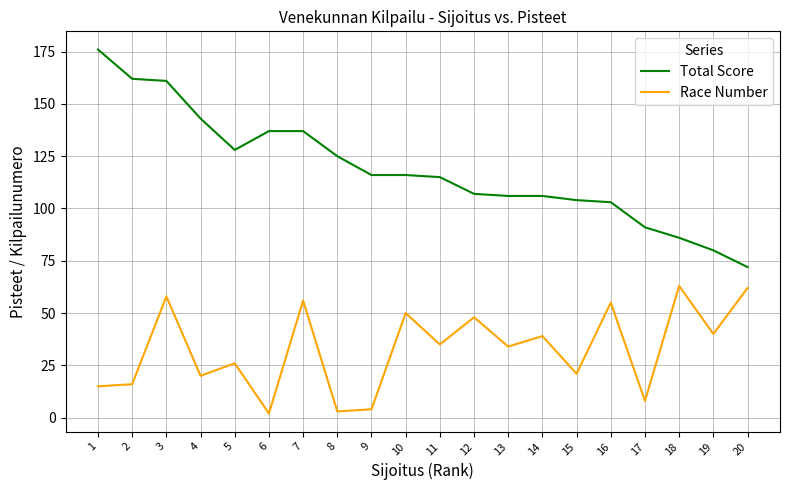

What is the difference between the second highest and second lowest values in the Total Score series?

82